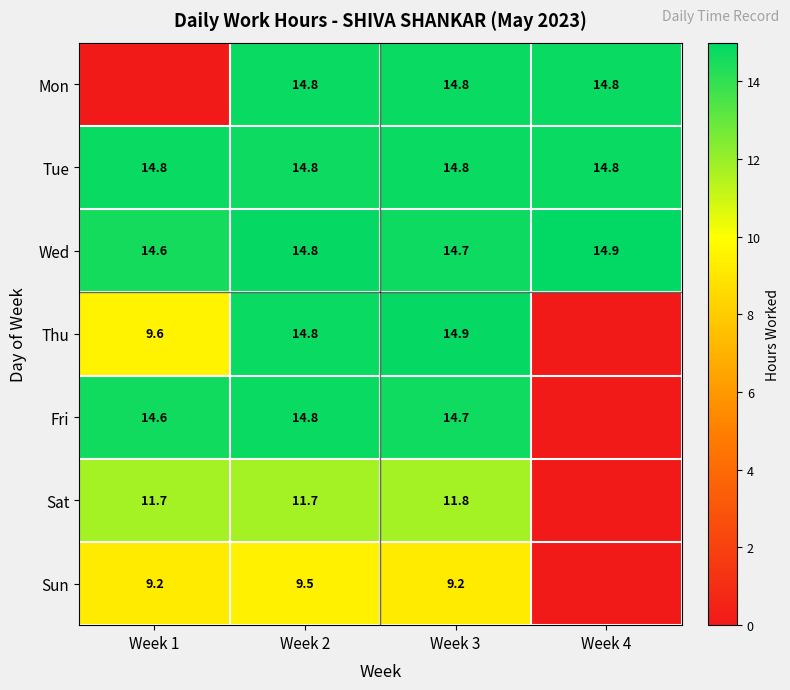

Is the value of Sun at Week 3 greater than the value of Mon at Week 4?

No